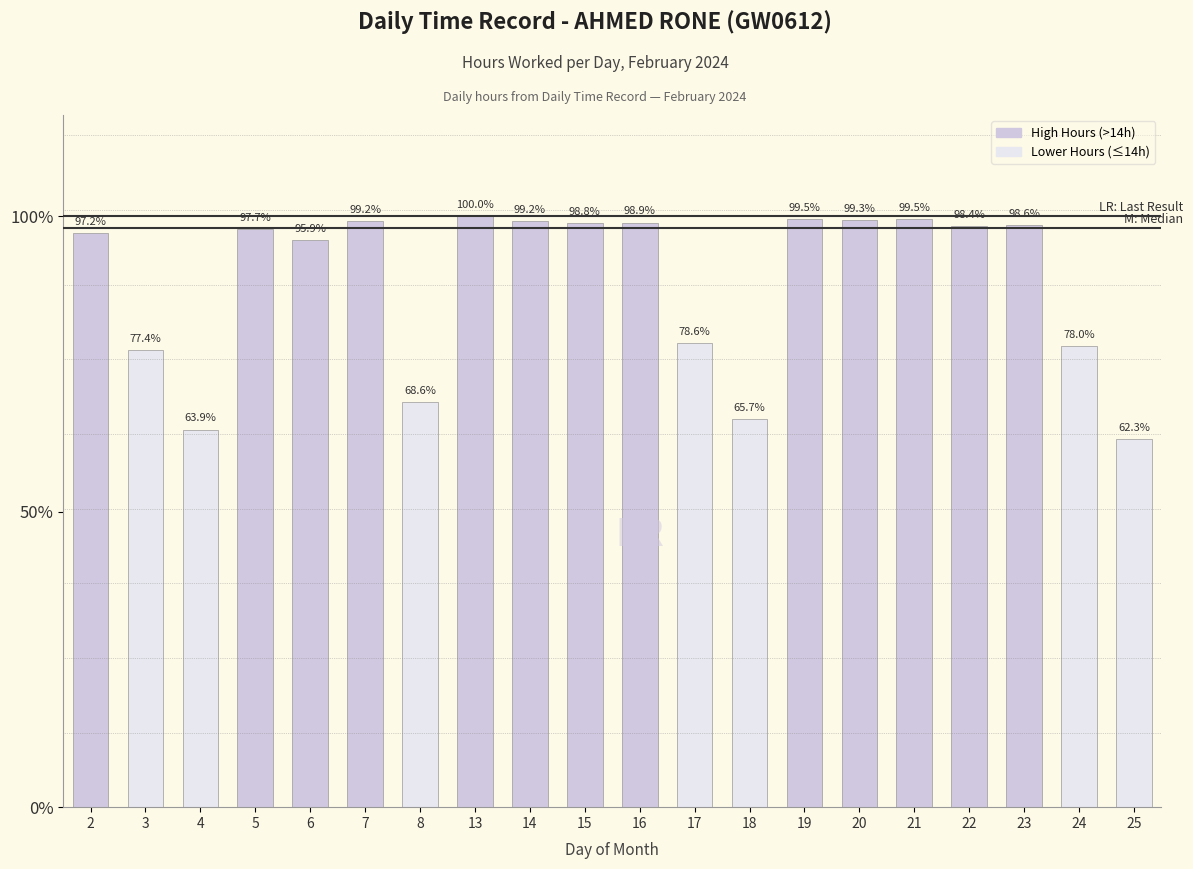

Are the bars horizontal?

No